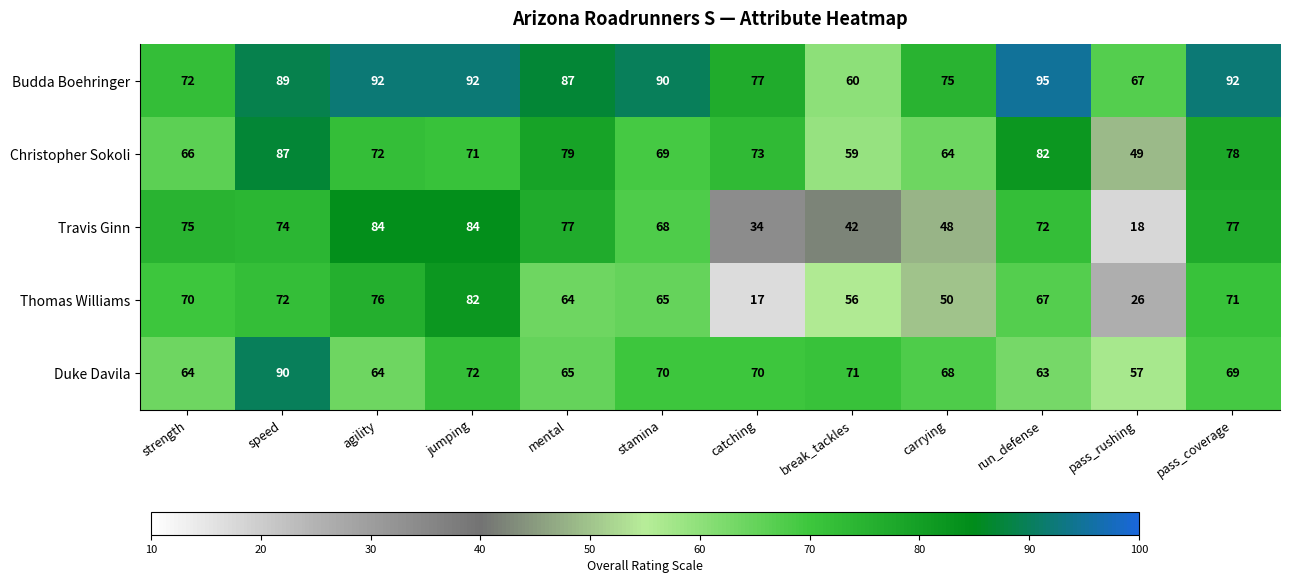

True or false: Christopher Sokoli has a value of 66 at strength.

True